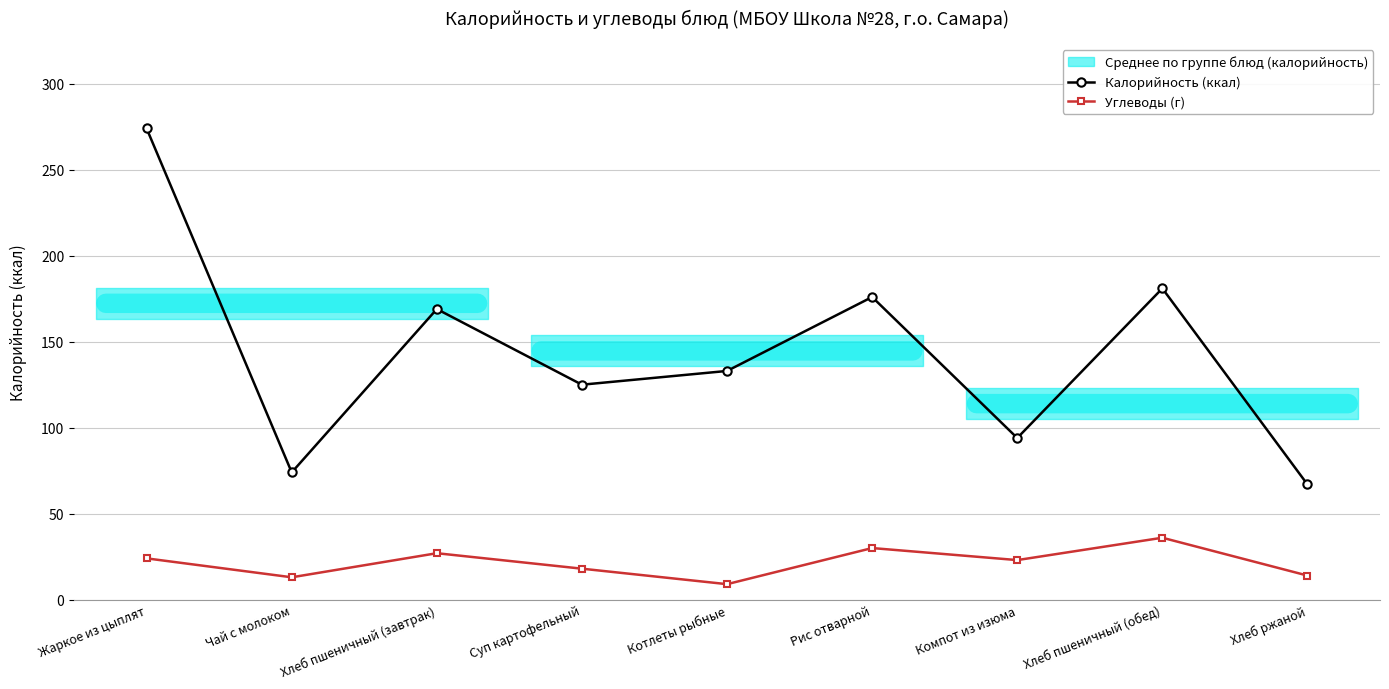

Reading left to right, extract all data points from this chart.

Калорийность (ккал): 274	74	169	125	133	176	94	181	67
Углеводы (г): 24	13	27	18	9	30	23	36	14